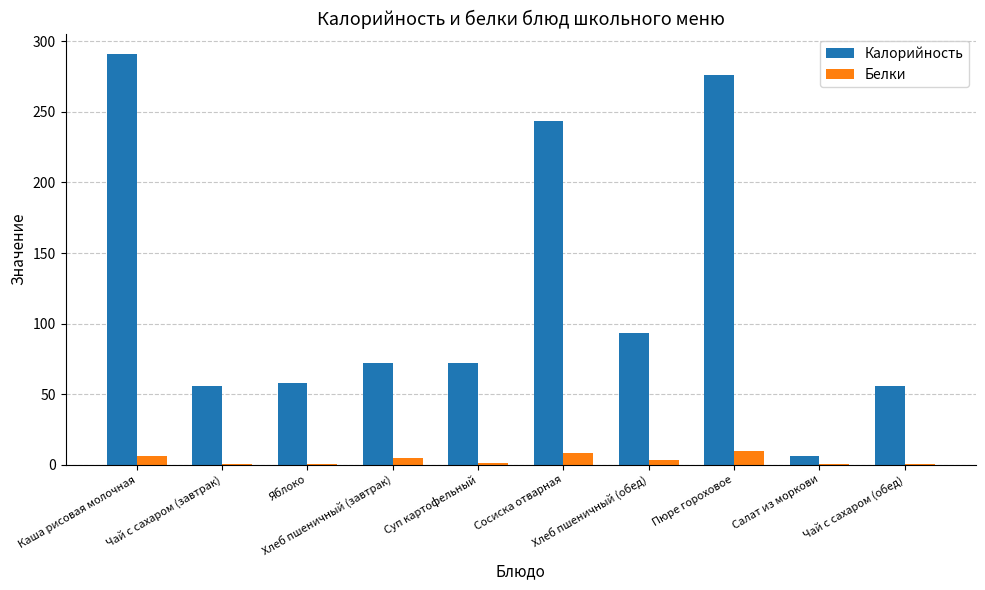

What is the spread (max minus min) of values at Чай с сахаром (обед)?

55.7